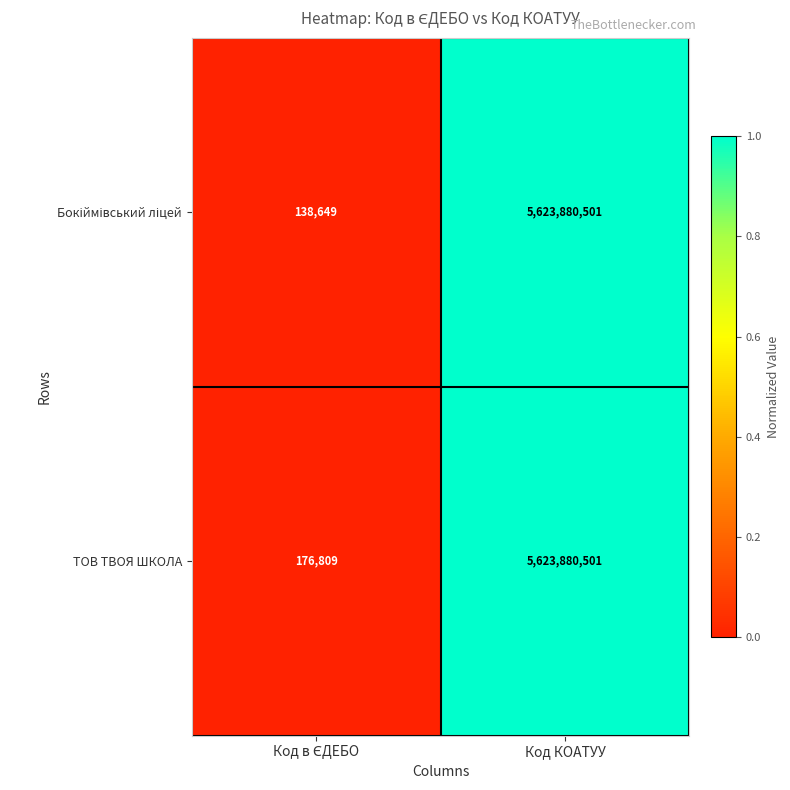

What is the lowest value of the ТОВ ТВОЯ ШКОЛА series?

176809